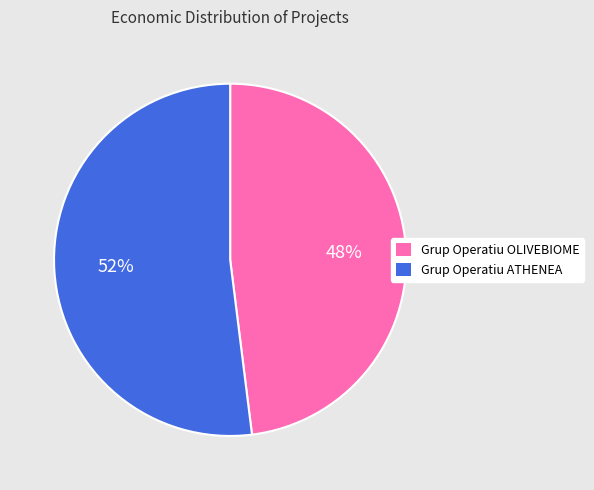

Is it true that Grup Operatiu OLIVEBIOME is 53% of the pie?

False